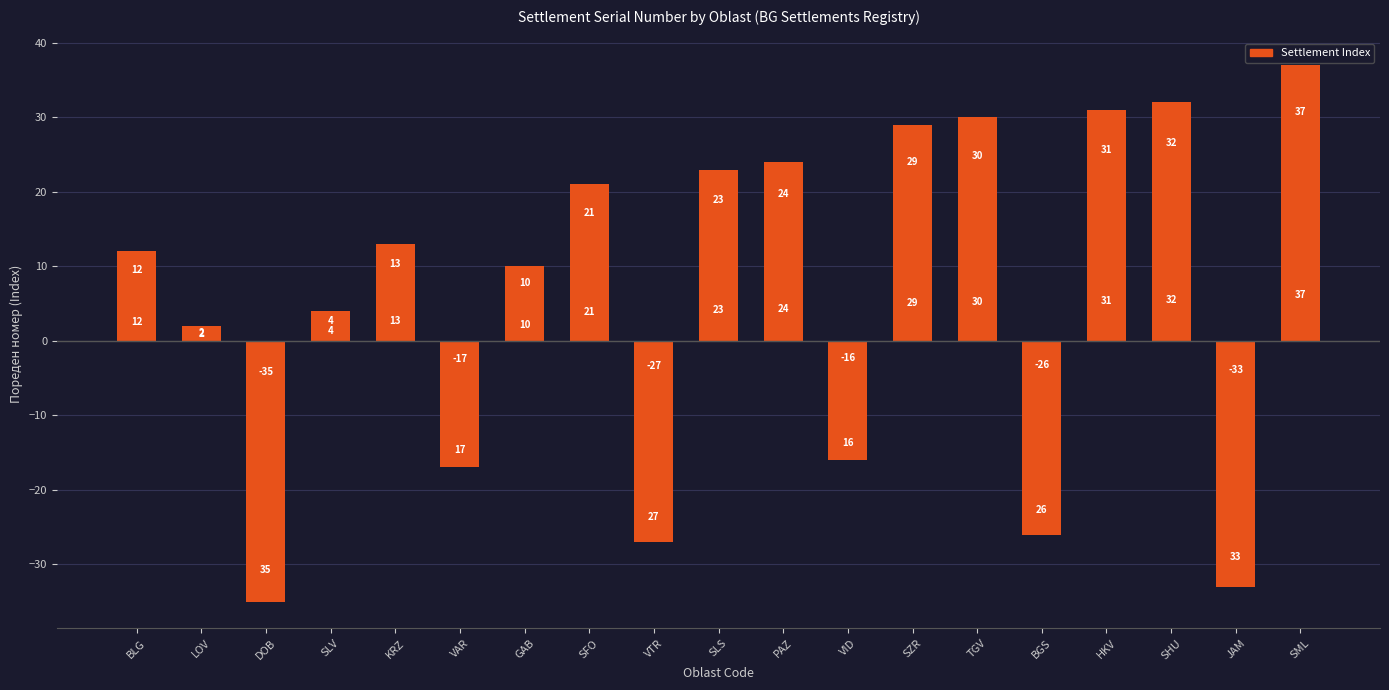

What is the label of the 5th bar from the left?

KRZ